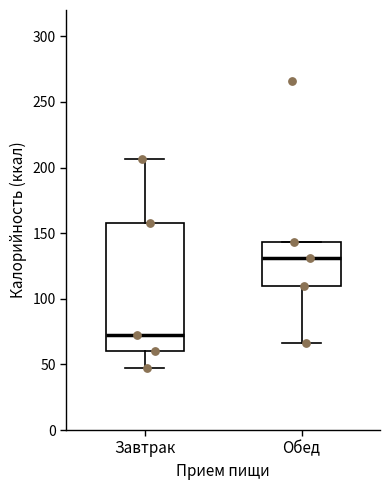

Where is the upper edge of the box for Завтрак on the y-axis? The values are not printed on the chart, so give them approximately, as read against the axis.

160